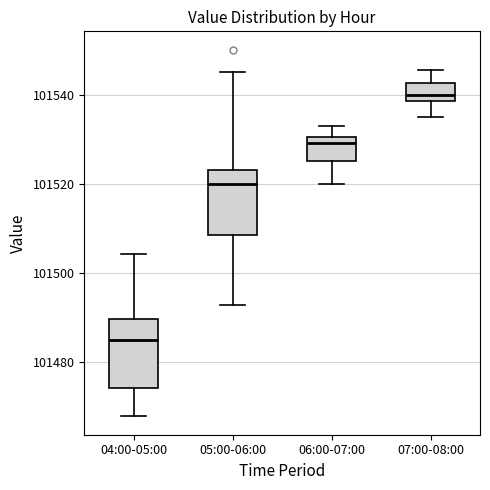

Which box has the lowest median line?

04:00-05:00